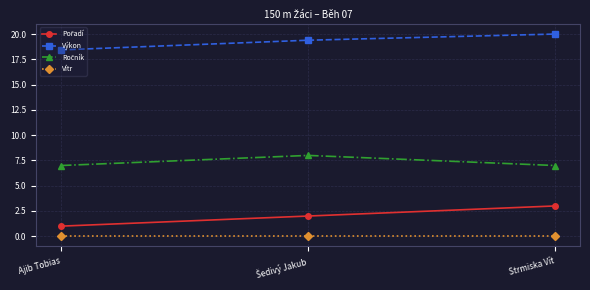

What is the maximum value shown in the chart?

20.0